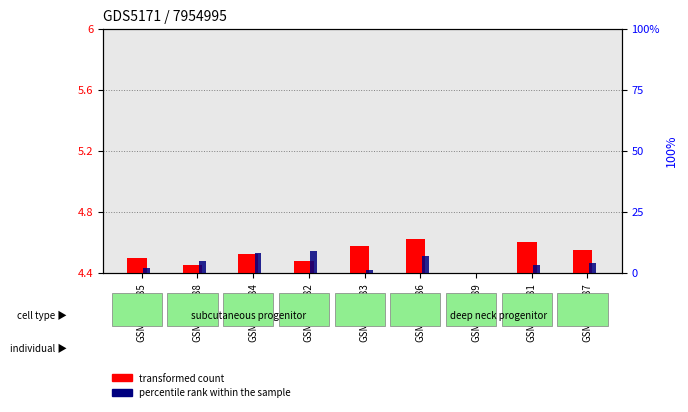

How many groups of bars are there?

9